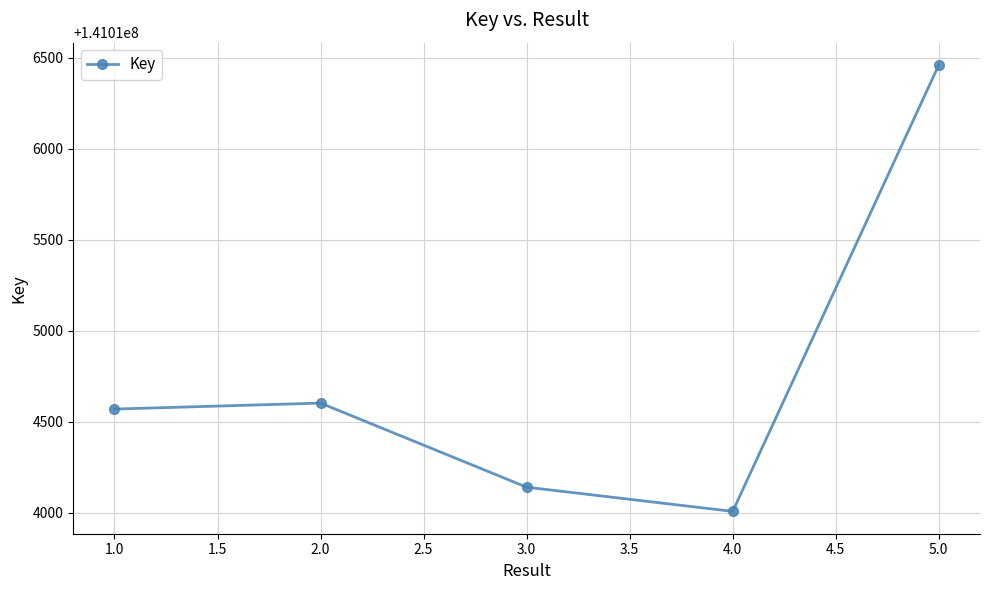

Which label corresponds to the smallest value in the chart?

4.0